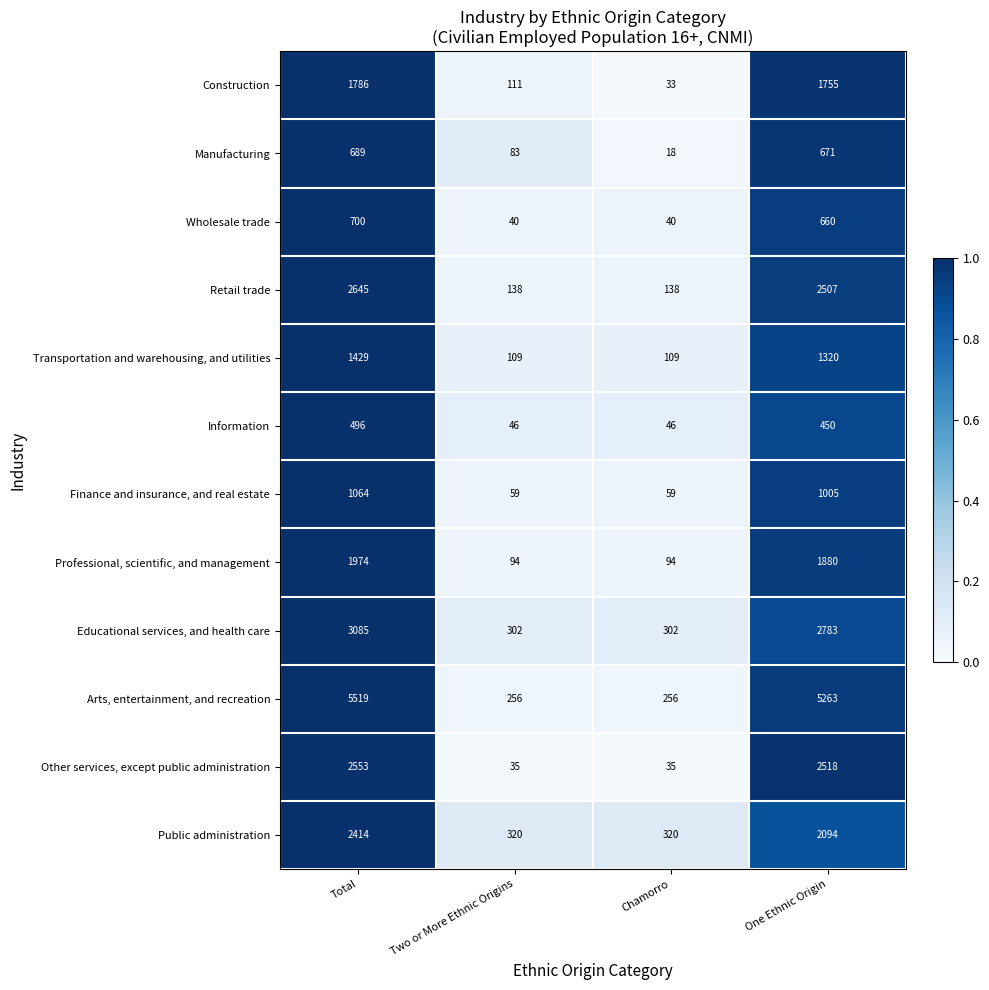

Where does the Finance and insurance, and real estate series first go above 1005?

Total